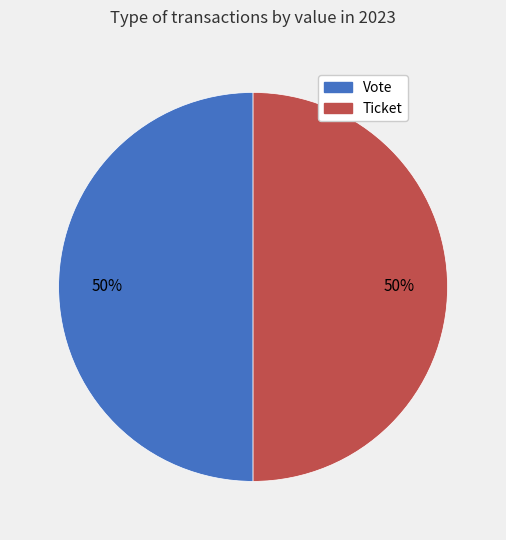

The Vote slice represents 50% of the pie. True or false?

True